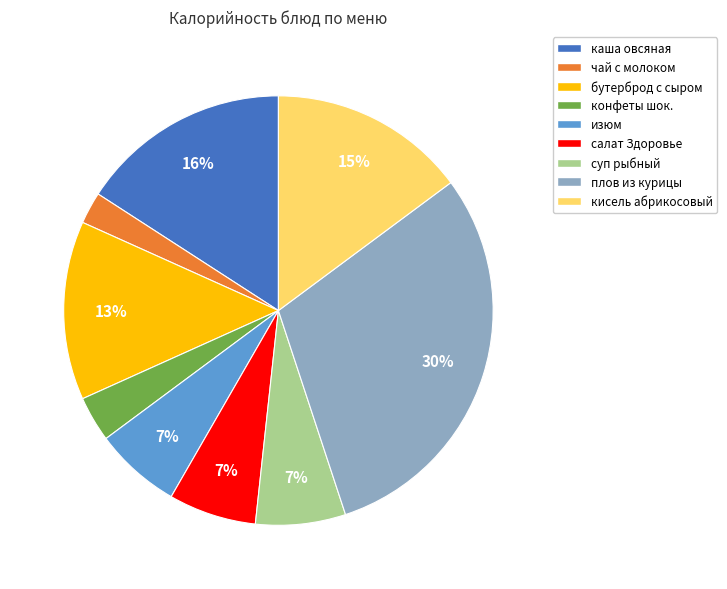

To the nearest percent, what is the difference between the largest and smallest slice percentages?

28%